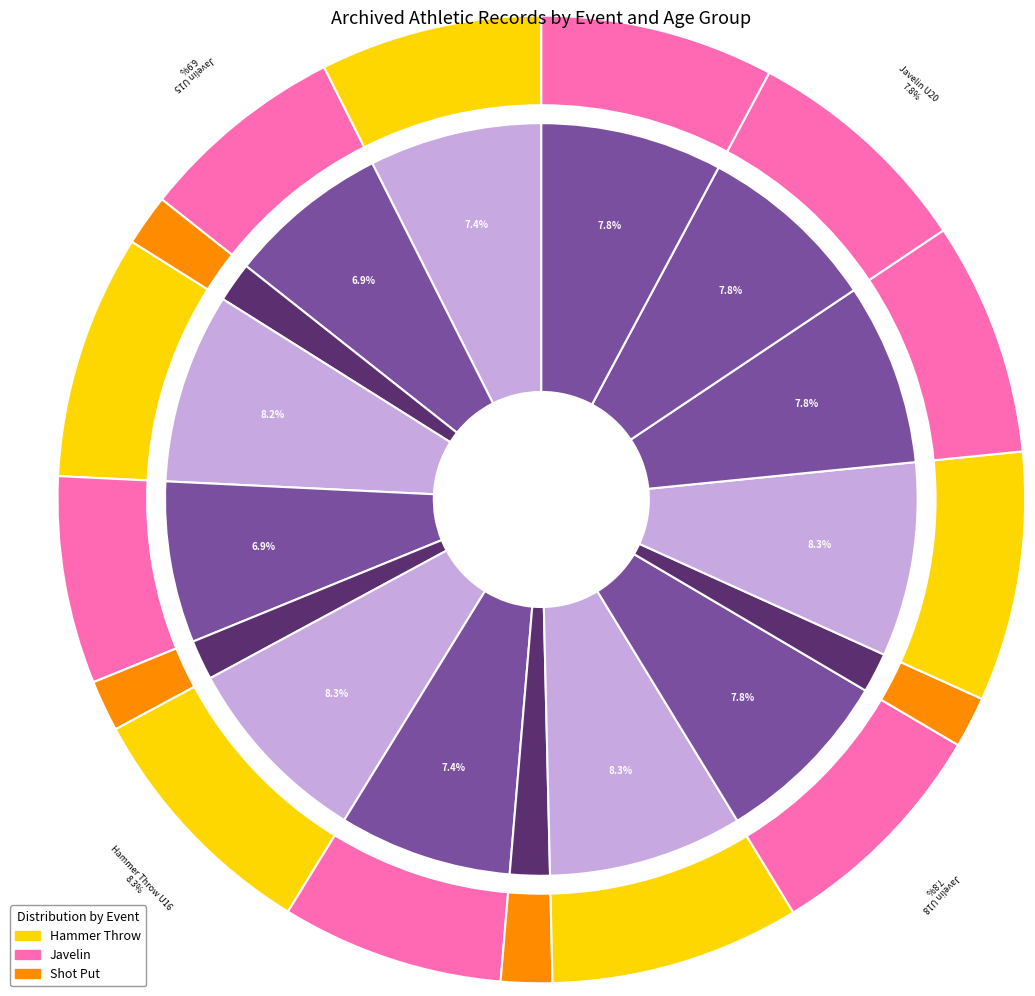

Is the sum of Shot Put U18 and Hammer Throw U16 greater than half?

No